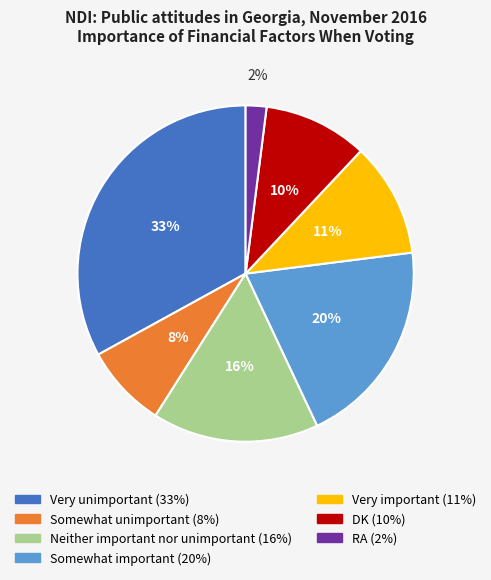

To the nearest percent, what is the combined percentage of Very unimportant and RA?

35%